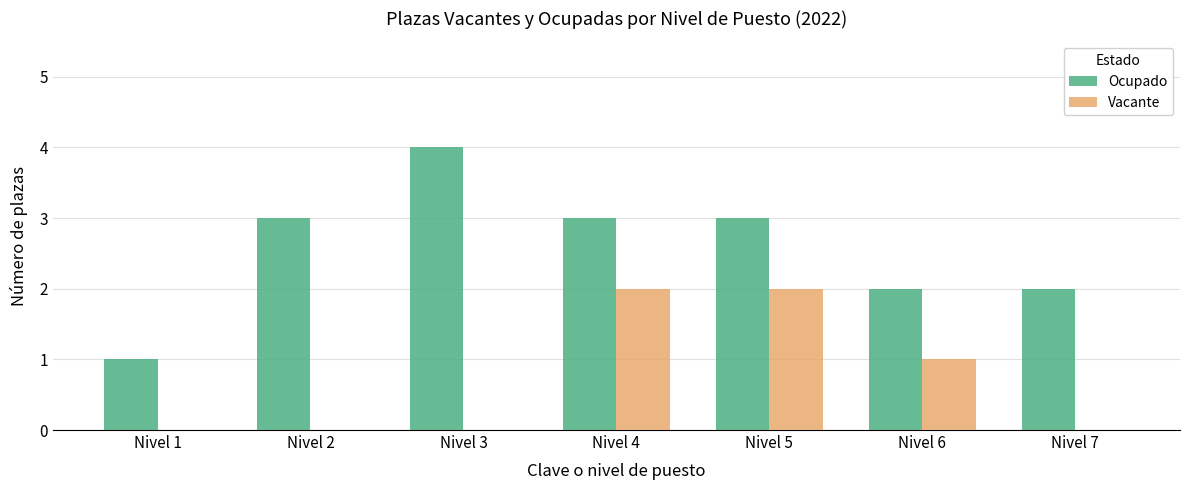

Between Nivel 2 and Nivel 7, which series saw the biggest shift?

Ocupado